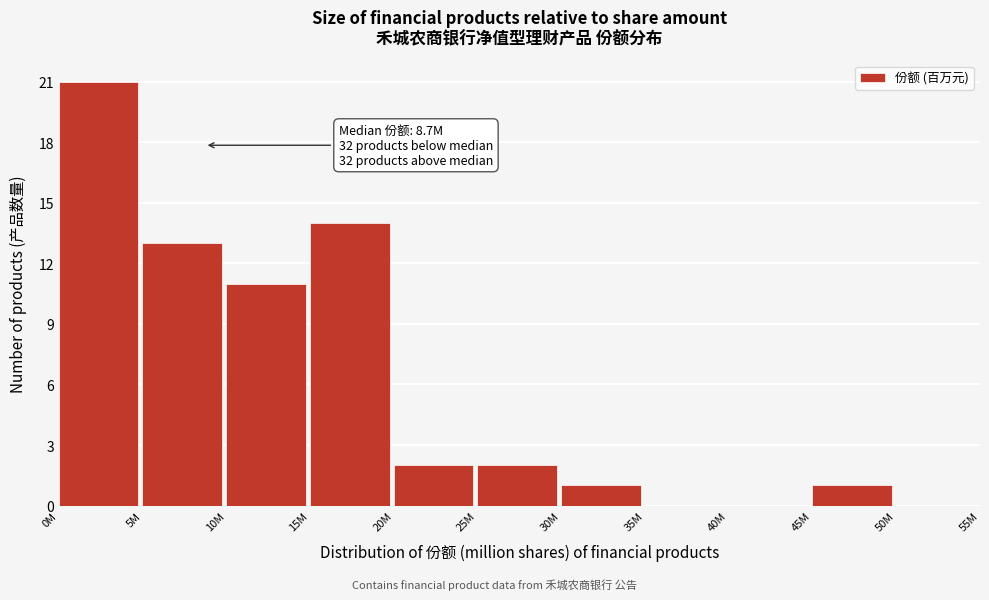

Reading left to right, list all the values displayed in this chart.

0M=21	5M=13	10M=11	15M=14	20M=2	25M=2	30M=1	35M=0	40M=0	45M=1